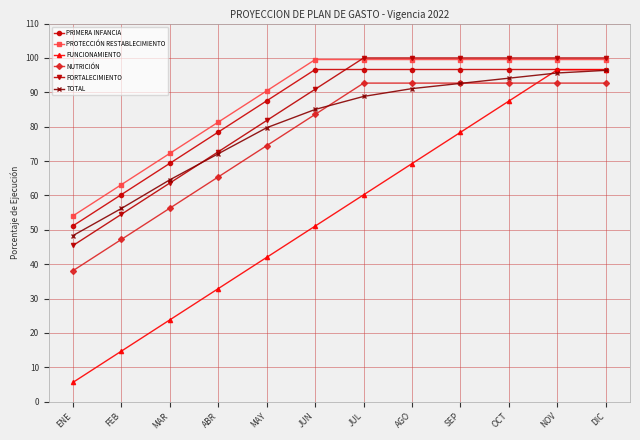

Reading right to left, transcribe all the data shown in this chart.

PRIMERA INFANCIA: DIC=96.6	NOV=96.6	OCT=96.6	SEP=96.6	AGO=96.6	JUL=96.6	JUN=96.6	MAY=87.5	ABR=78.5	MAR=69.4	FEB=60.3	ENE=51.2
PROTECCIÓN RESTABLECIMIENTO: DIC=99.5	NOV=99.5	OCT=99.5	SEP=99.5	AGO=99.5	JUL=99.5	JUN=99.5	MAY=90.4	ABR=81.3	MAR=72.3	FEB=63.2	ENE=54.1
FUNCIONAMIENTO: DIC=96.6	NOV=96.6	OCT=87.5	SEP=78.4	AGO=69.3	JUL=60.2	JUN=51.1	MAY=42.0	ABR=32.9	MAR=23.8	FEB=14.7	ENE=5.6
NUTRICIÓN: DIC=92.7	NOV=92.7	OCT=92.7	SEP=92.7	AGO=92.7	JUL=92.7	JUN=83.6	MAY=74.5	ABR=65.4	MAR=56.3	FEB=47.2	ENE=38.1
FORTALECIMIENTO: DIC=100.0	NOV=100.0	OCT=100.0	SEP=100.0	AGO=100.0	JUL=100.0	JUN=90.9	MAY=81.8	ABR=72.7	MAR=63.6	FEB=54.5	ENE=45.5
TOTAL: DIC=96.4	NOV=95.6	OCT=94.1	SEP=92.6	AGO=91.1	JUL=88.8	JUN=85.0	MAY=79.7	ABR=72.1	MAR=64.6	FEB=56.2	ENE=48.3